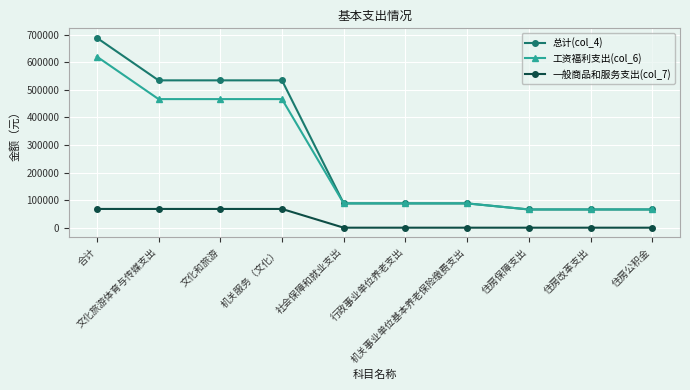

List the series in order of their peak value, highest first.

总计(col_4), 工资福利支出(col_6), 一般商品和服务支出(col_7)